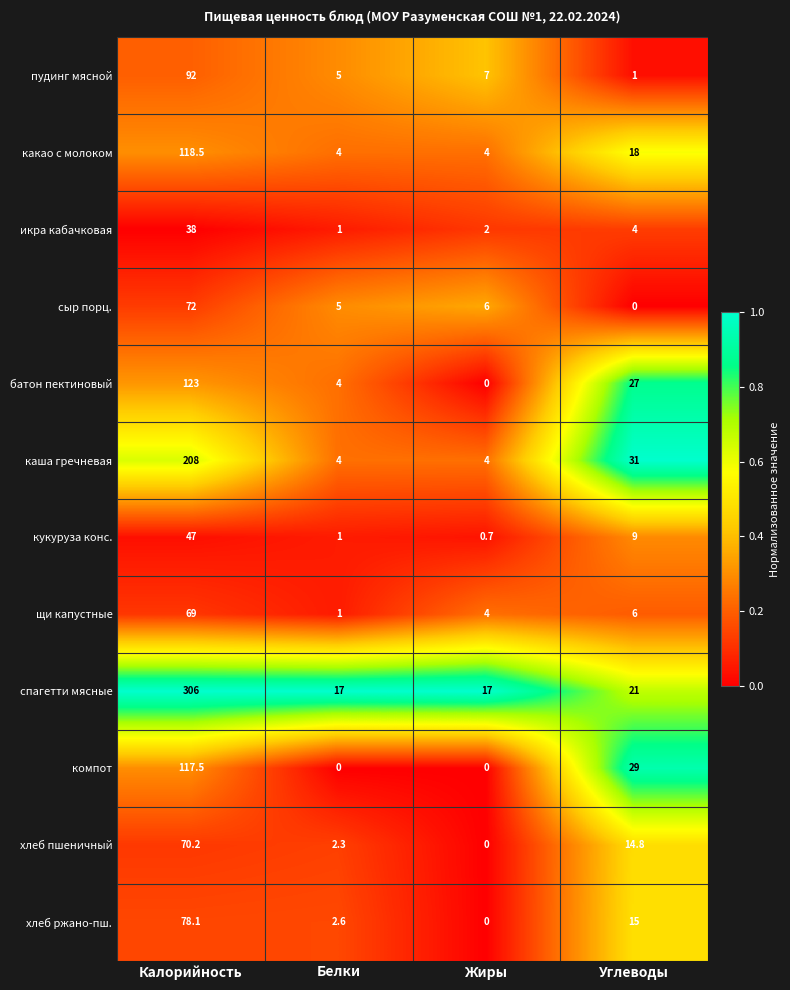

At which category is the sum across all series the highest?

Калорийность